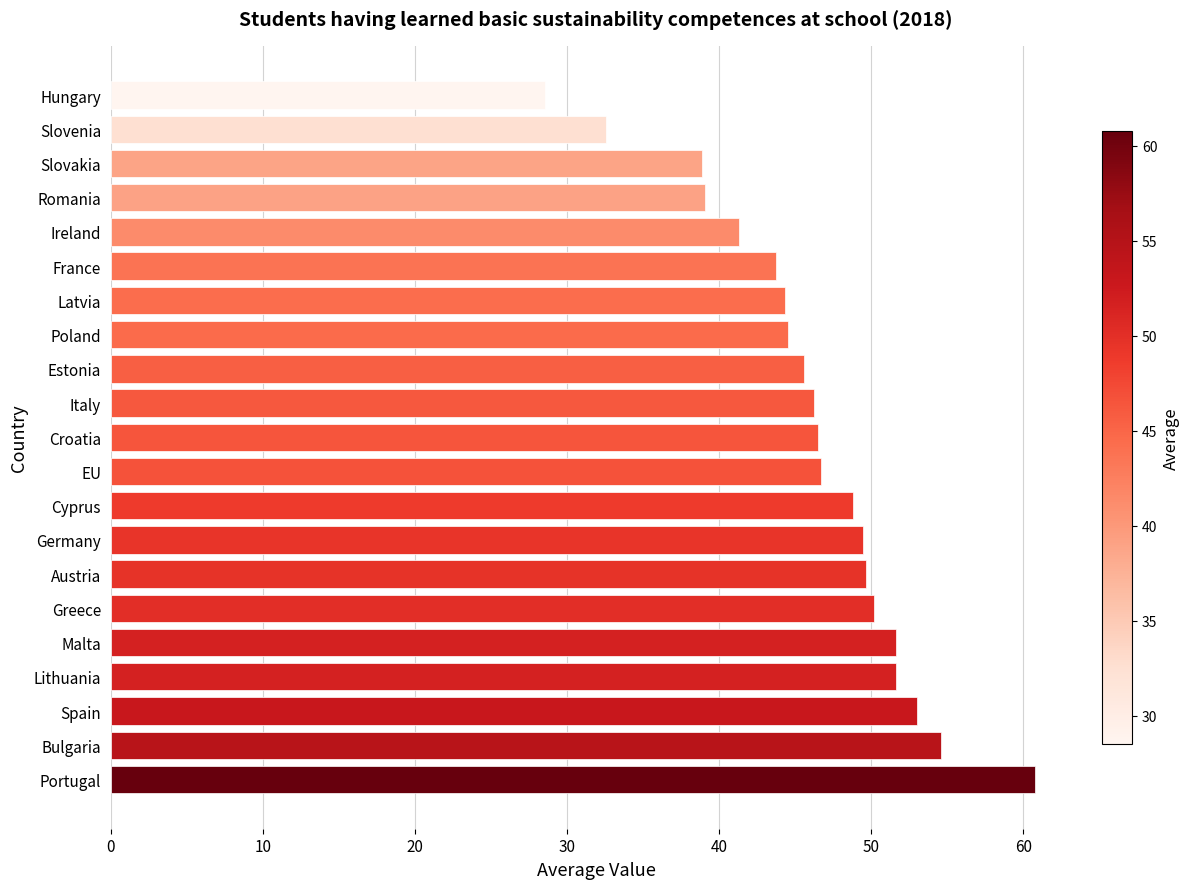

Is it true that the value at Poland is 67.9?

False